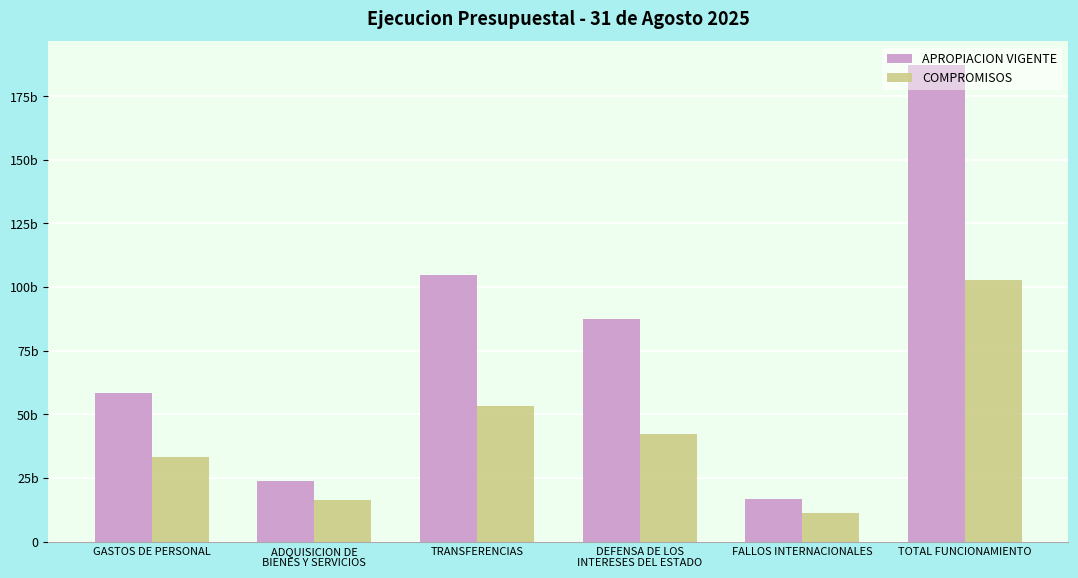

Does the chart contain any negative values?

No